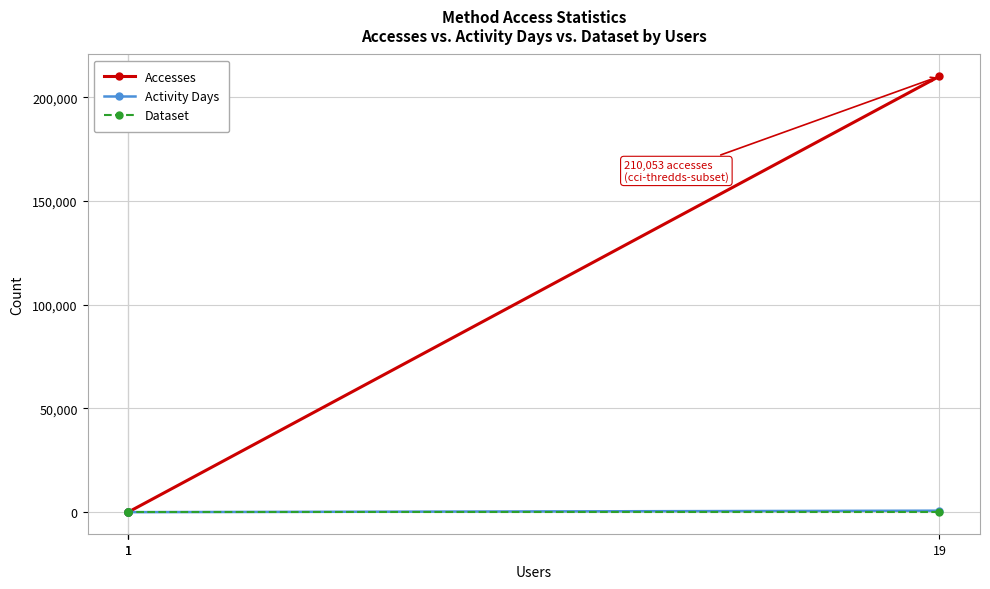

True or false: Accesses has a value of 2 at 1.

True